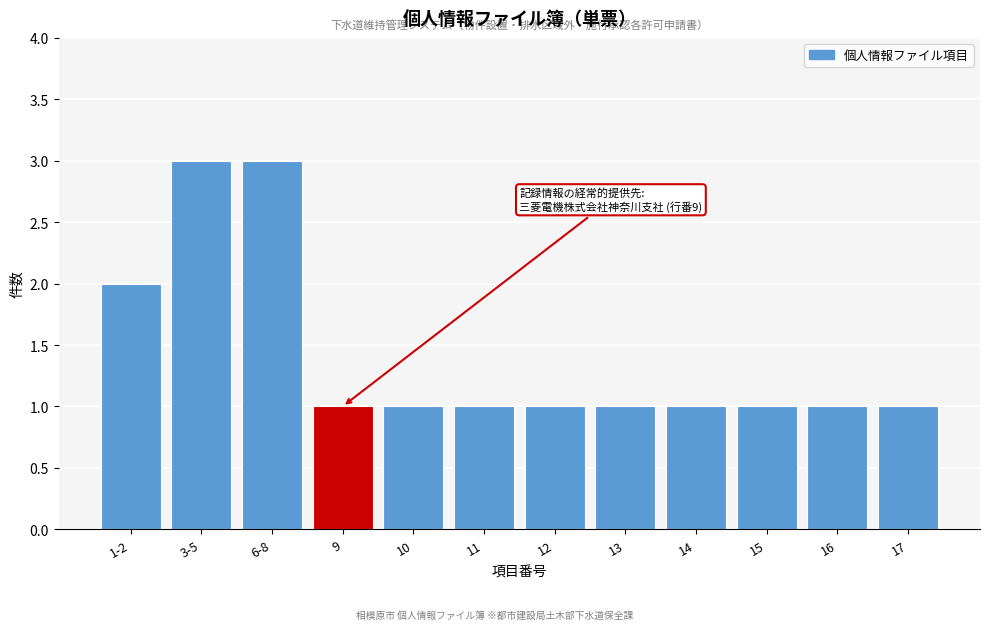

Reading left to right, transcribe all the data shown in this chart.

2	3	3	1	1	1	1	1	1	1	1	1